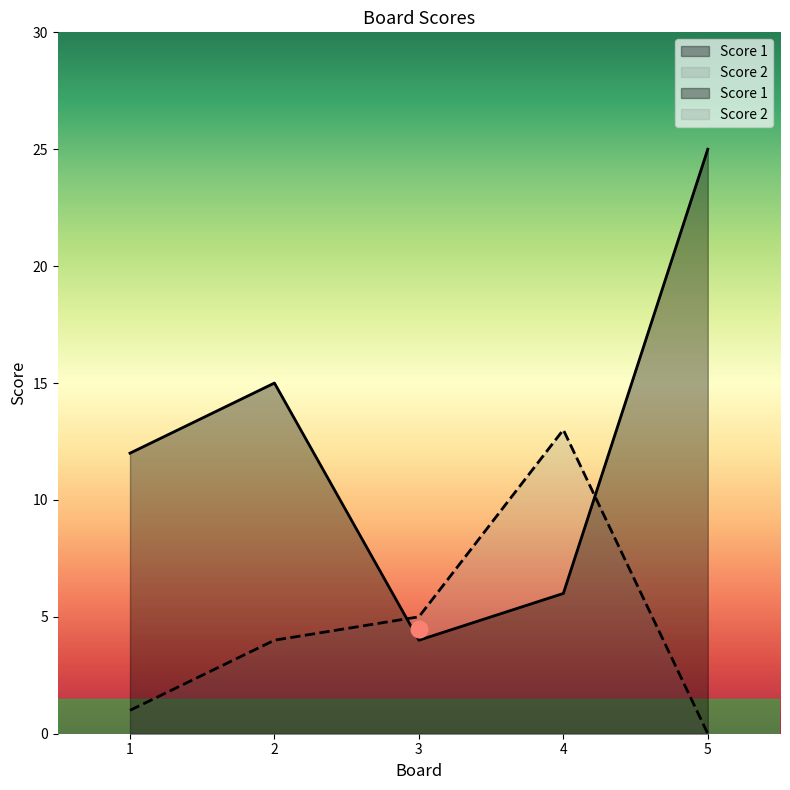

Which series has the widest spread of values?

Score 1